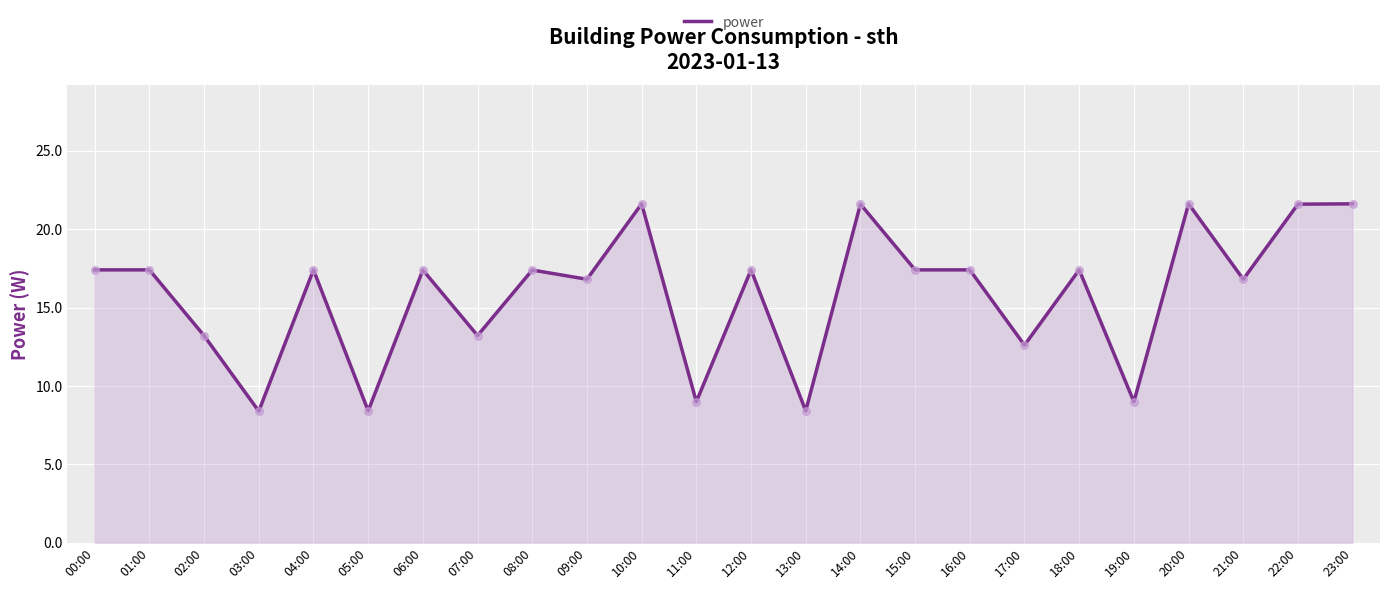

Between 05:00 and 04:00, which is larger?

04:00